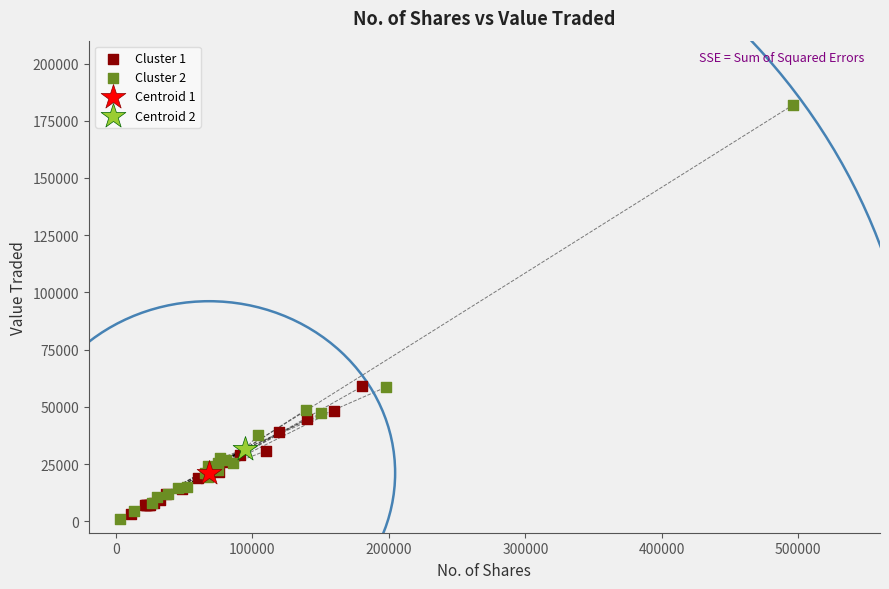

What are all the series names shown in the legend?

Cluster 1, Cluster 2, Centroid 1, Centroid 2